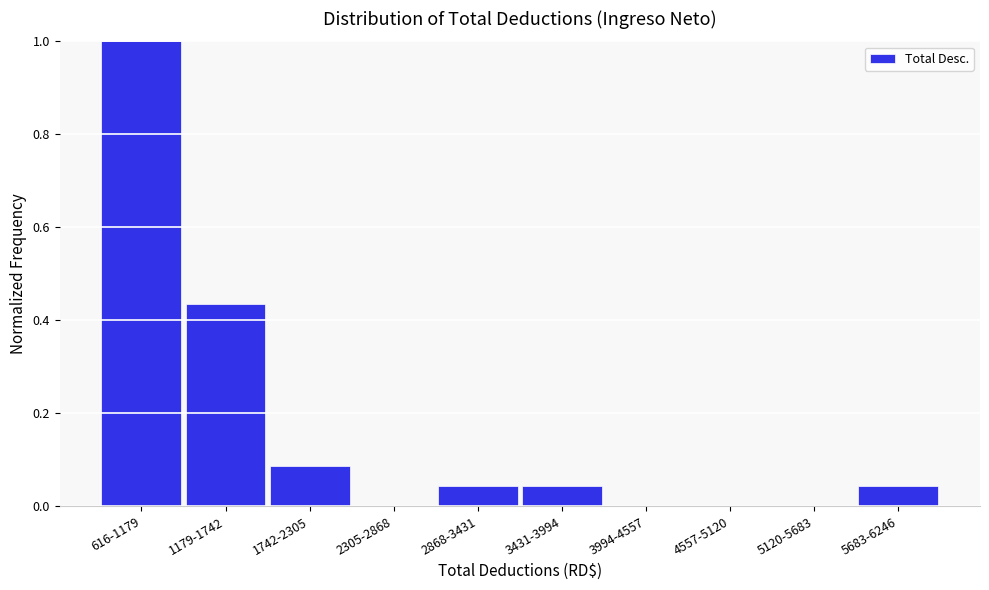

What is the change in value from 1179-1742 to 2305-2868?

-0.4